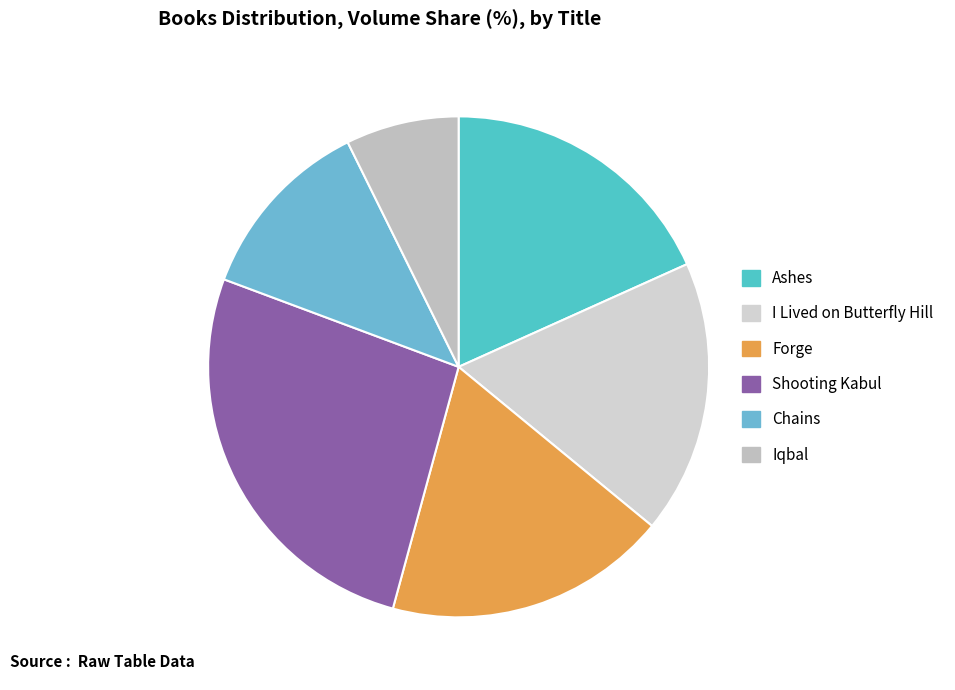

How many segments does this pie chart have?

6